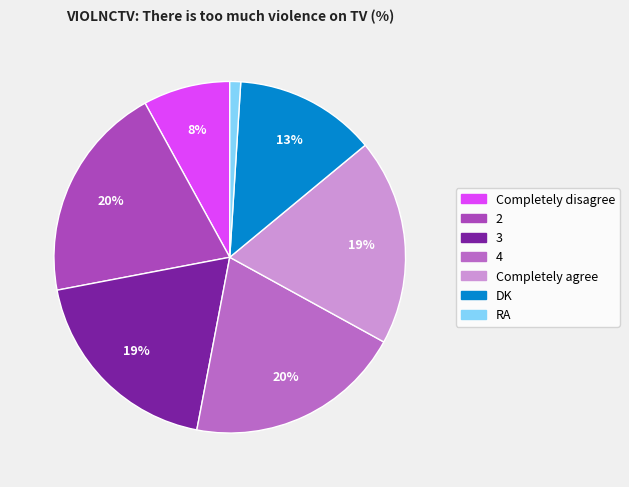

How many segments does this pie chart have?

7